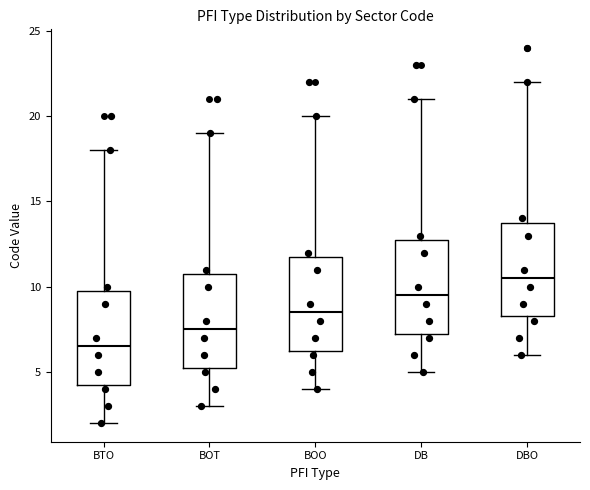

Where does the lower whisker of the box for DBO end on the y-axis? The values are not printed on the chart, so give them approximately, as read against the axis.

6.0